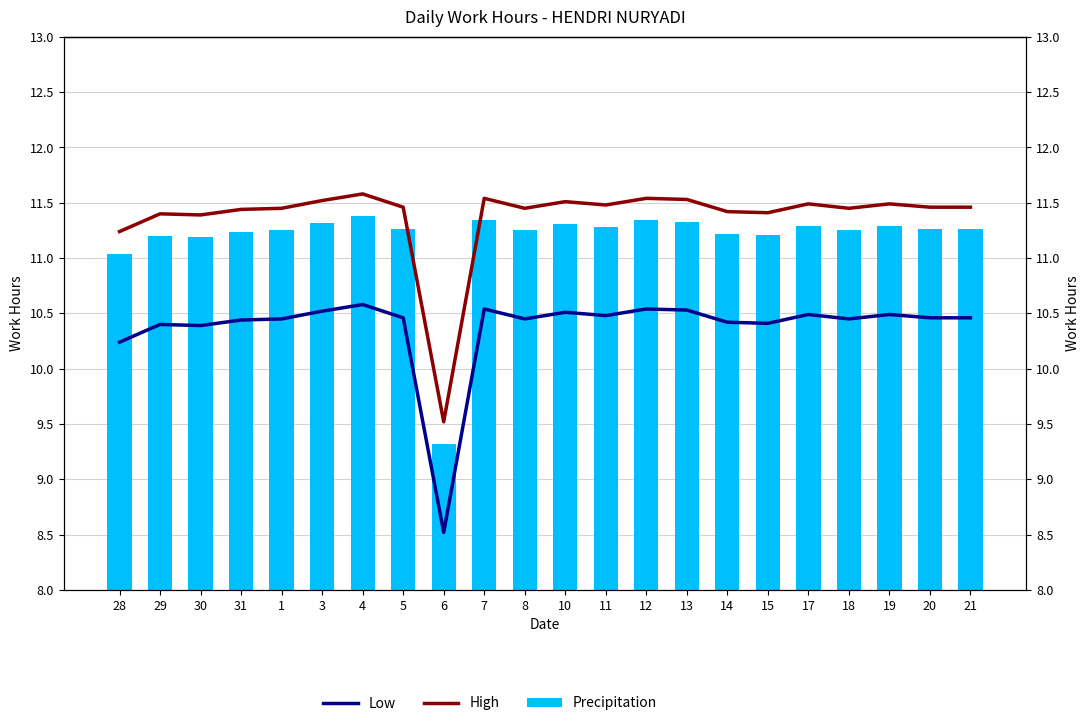

Is the value of Precipitation at 17 greater than the value of Low at 18?

Yes